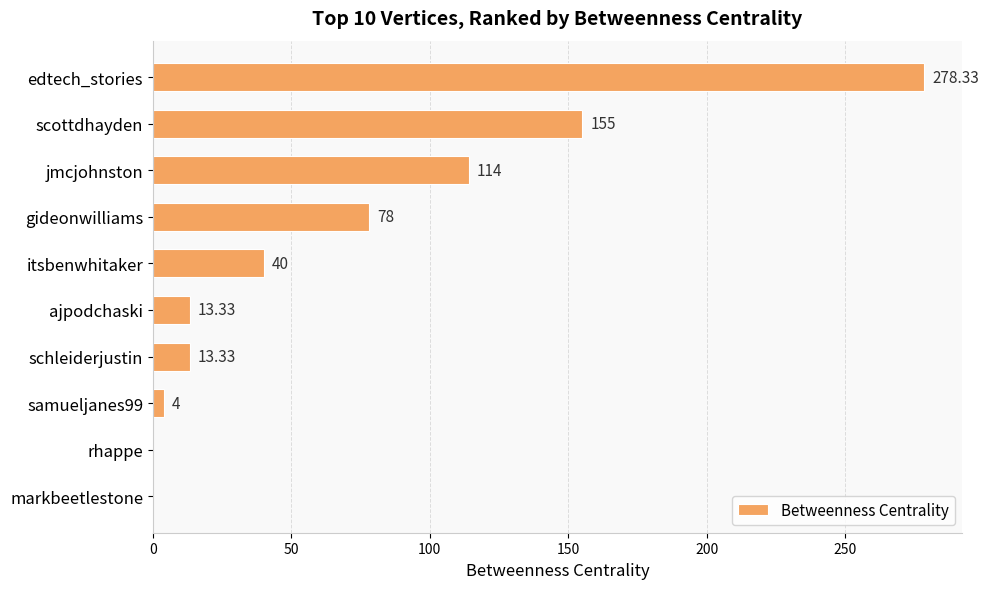

At which label is the value closest to 139?

scottdhayden